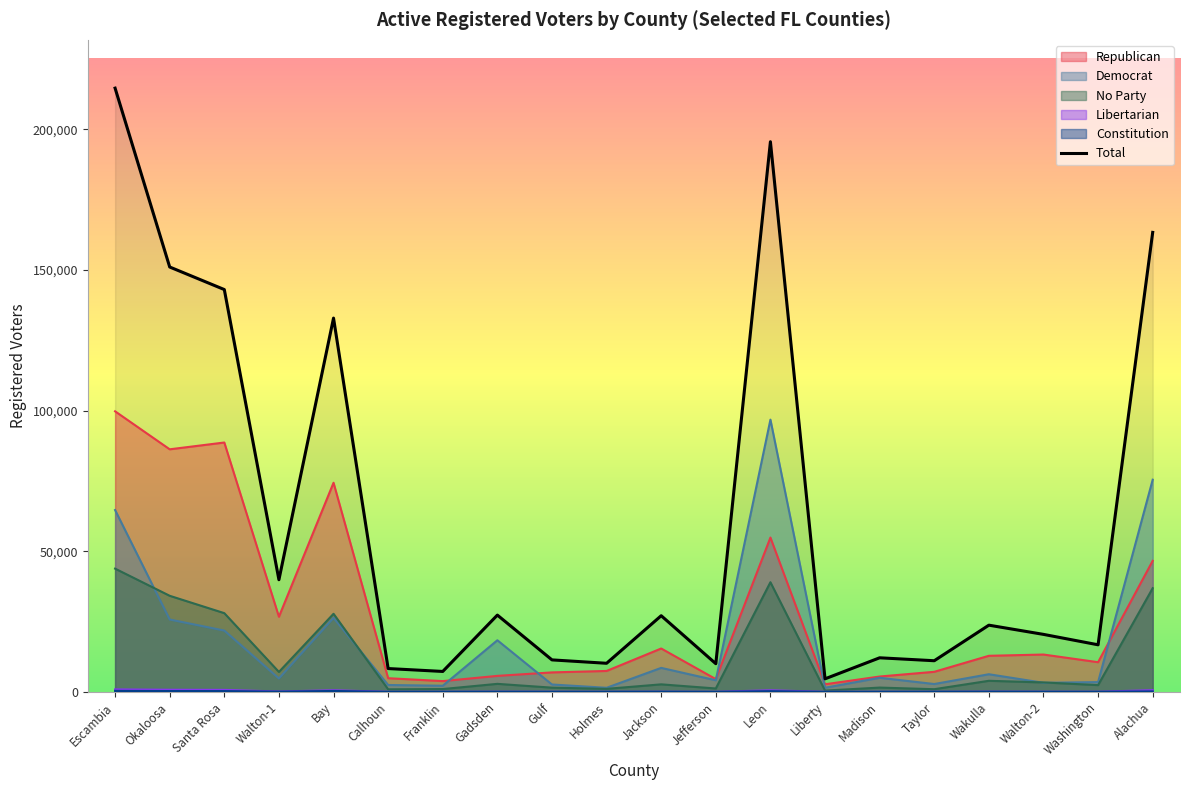

Reading left to right, list all the values displayed in this chart.

Escambia=214647	Okaloosa=151053	Santa Rosa=143036	Walton-1=39867	Bay=132891	Calhoun=8288	Franklin=7257	Gadsden=27296	Gulf=11367	Holmes=10161	Jackson=27076	Jefferson=10012	Leon=195598	Liberty=4633	Madison=12112	Taylor=11067	Wakulla=23712	Walton-2=20439	Washington=16732	Alachua=163361